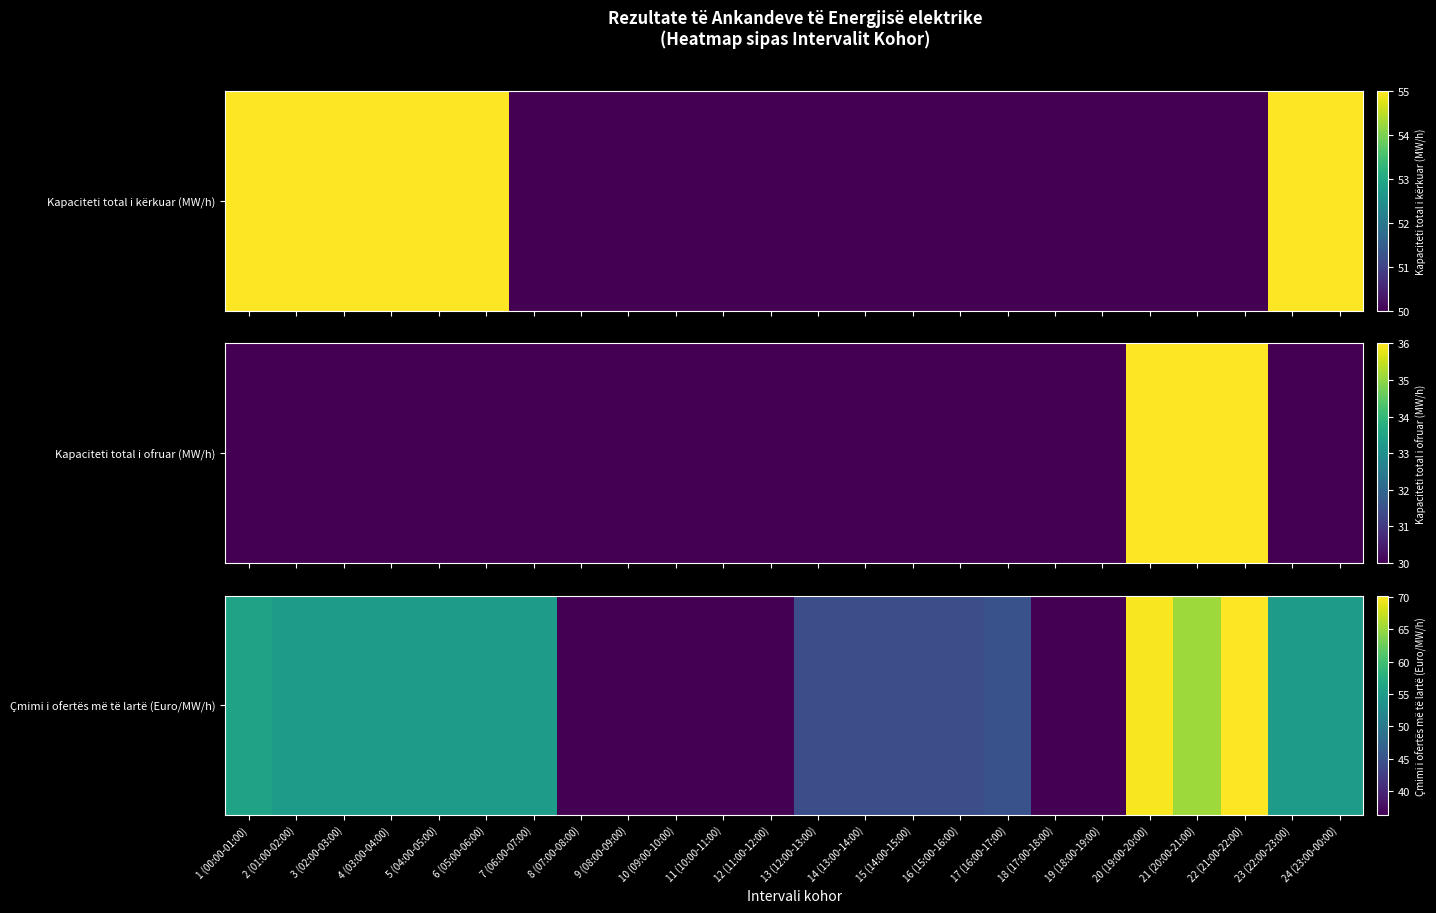

What is the difference between the second highest and minimum values?

33.4